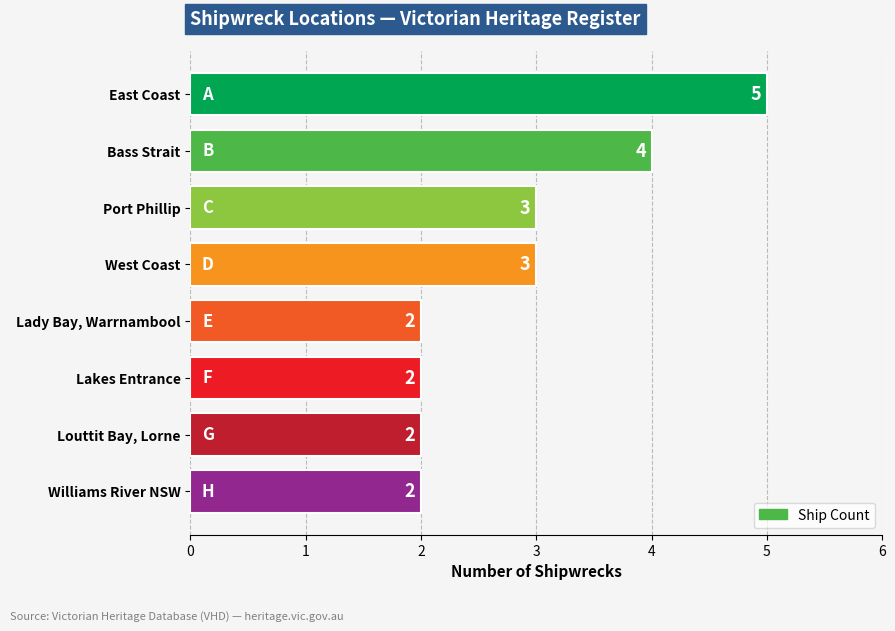

What is the greatest value displayed?

5